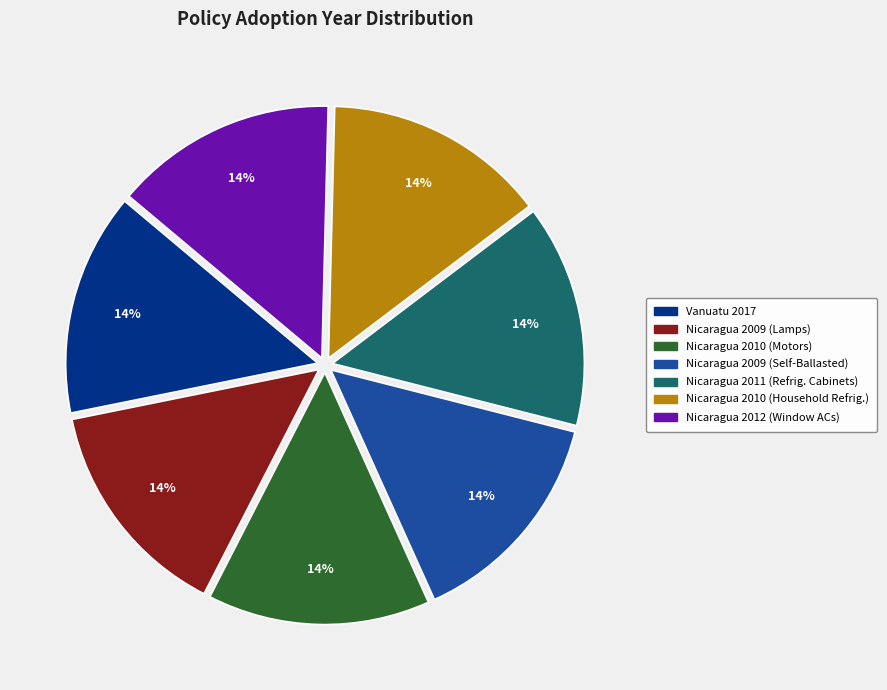

To the nearest percent, what percentage of the pie is Nicaragua 2011 (Refrig. Cabinets)?

14%